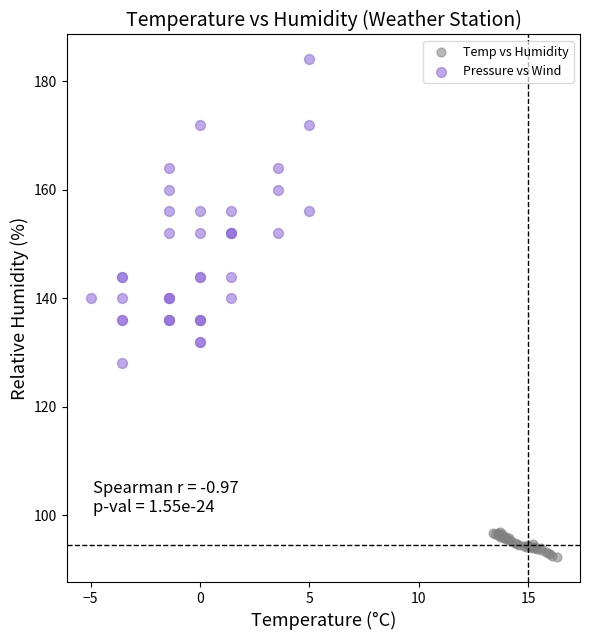

Which series has the largest Y range (max minus min)?

Pressure vs Wind